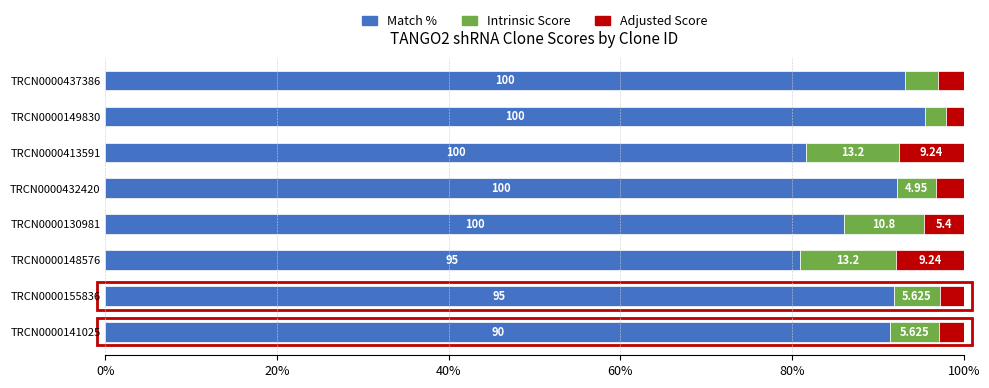

What are all the series names shown in the legend?

Match %, Intrinsic Score, Adjusted Score